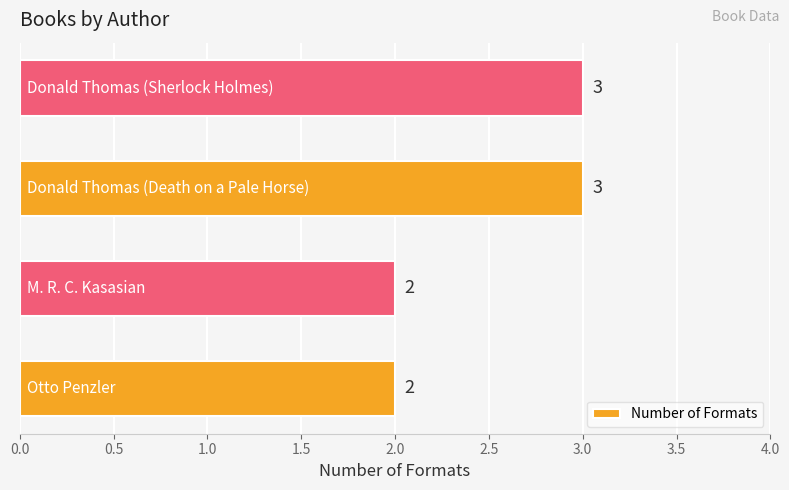

What is the maximum value shown in the chart?

3